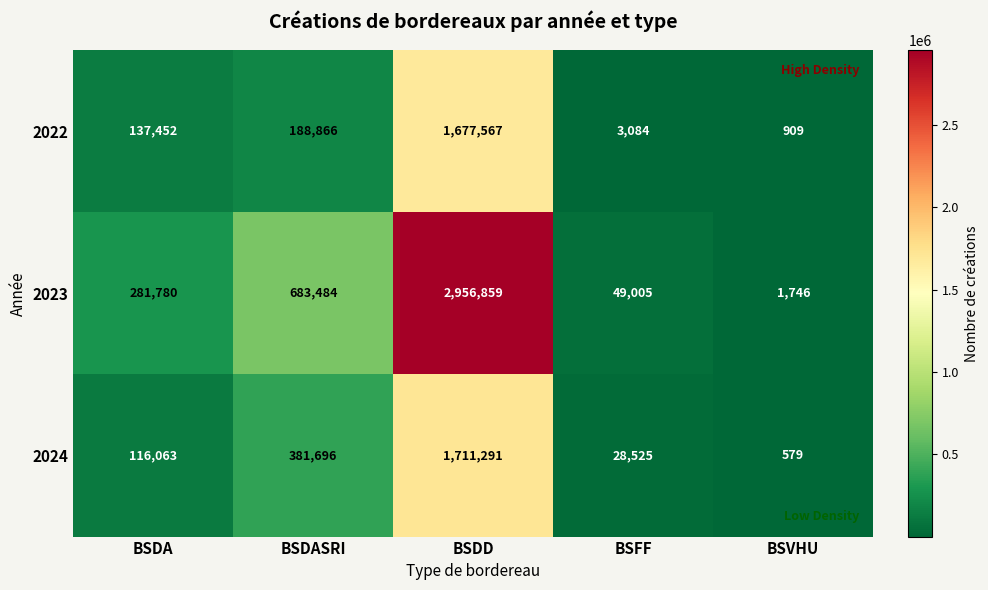

Reading left to right, extract all data points from this chart.

2022: BSDA=137452	BSDASRI=188866	BSDD=1677567	BSFF=3084	BSVHU=909
2023: BSDA=281780	BSDASRI=683484	BSDD=2956859	BSFF=49005	BSVHU=1746
2024: BSDA=116063	BSDASRI=381696	BSDD=1711291	BSFF=28525	BSVHU=579